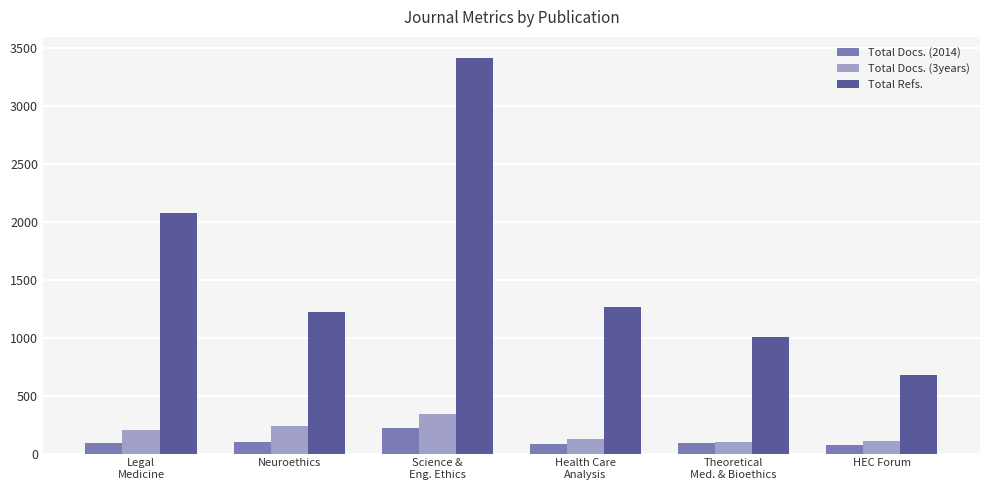

At which category is the sum across all series the highest?

Science &
Eng. Ethics